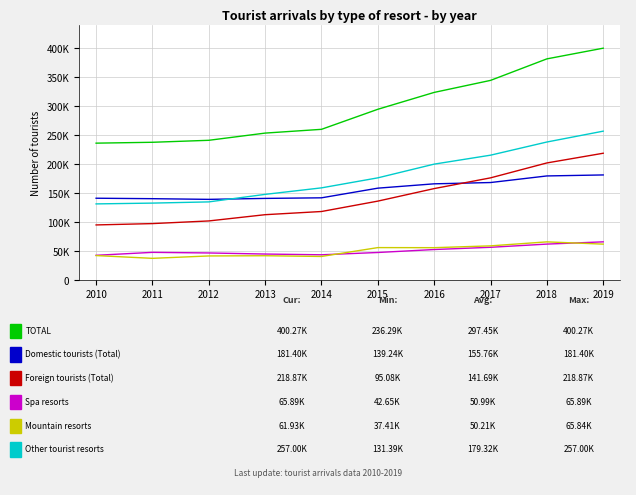

Reading left to right, transcribe all the data shown in this chart.

TOTAL: 2010=236286	2011=237794	2012=241214	2013=253653	2014=260160	2015=294781	2016=323908	2017=344659	2018=381802	2019=400268
Domestic tourists (Total): 2010=141201	2011=140405	2012=139239	2013=140886	2014=141898	2015=158571	2016=166063	2017=168293	2018=179674	2019=181401
Foreign tourists (Total): 2010=95085	2011=97389	2012=101975	2013=112767	2014=118262	2015=136210	2016=157845	2017=176366	2018=202128	2019=218867
Spa resorts: 2010=42646	2011=47736	2012=46681	2013=44818	2014=43529	2015=47491	2016=52617	2017=56479	2018=61988	2019=65886
Mountain resorts: 2010=42181	2011=37405	2012=41517	2013=41902	2014=40648	2015=55949	2016=55821	2017=58952	2018=65843	2019=61927
Other tourist resorts: 2010=131393	2011=132781	2012=134858	2013=147849	2014=159092	2015=176381	2016=200078	2017=215521	2018=238255	2019=257001